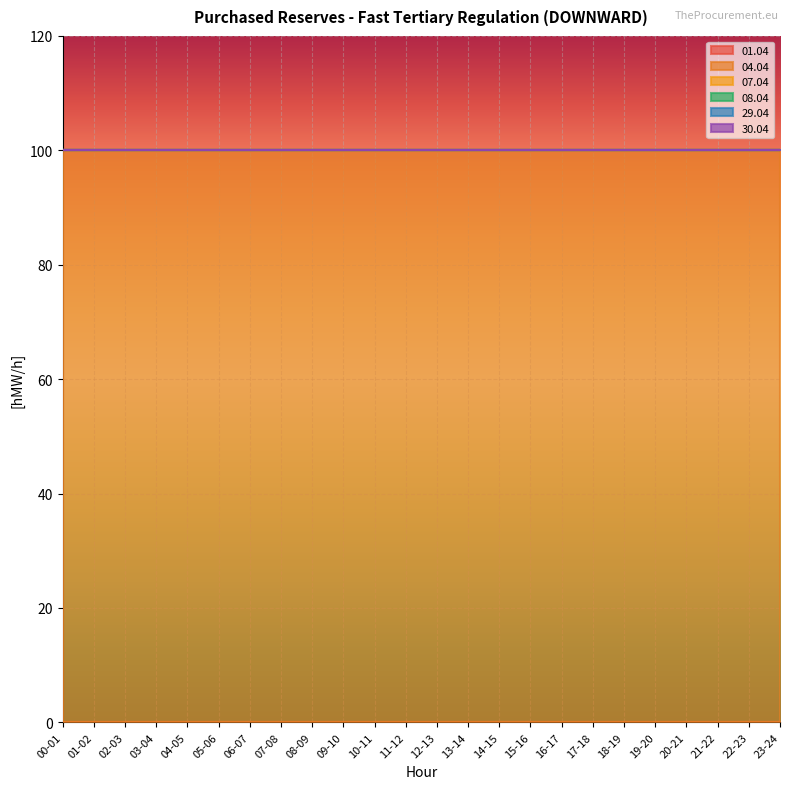

Reading right to left, extract all data points from this chart.

01.04: 23-24=0	22-23=0	21-22=0	20-21=0	19-20=0	18-19=0	17-18=0	16-17=0	15-16=0	14-15=0	13-14=0	12-13=0	11-12=0	10-11=0	09-10=0	08-09=0	07-08=0	06-07=0	05-06=0	04-05=0	03-04=0	02-03=0	01-02=0	00-01=0
04.04: 23-24=100	22-23=100	21-22=100	20-21=100	19-20=100	18-19=100	17-18=100	16-17=100	15-16=100	14-15=100	13-14=100	12-13=100	11-12=100	10-11=100	09-10=100	08-09=100	07-08=100	06-07=100	05-06=100	04-05=100	03-04=100	02-03=100	01-02=100	00-01=100
07.04: 23-24=0	22-23=0	21-22=0	20-21=0	19-20=0	18-19=0	17-18=0	16-17=0	15-16=0	14-15=0	13-14=0	12-13=0	11-12=0	10-11=0	09-10=0	08-09=0	07-08=0	06-07=0	05-06=0	04-05=0	03-04=0	02-03=0	01-02=0	00-01=0
08.04: 23-24=0	22-23=0	21-22=0	20-21=0	19-20=0	18-19=0	17-18=0	16-17=0	15-16=0	14-15=0	13-14=0	12-13=0	11-12=0	10-11=0	09-10=0	08-09=0	07-08=0	06-07=0	05-06=0	04-05=0	03-04=0	02-03=0	01-02=0	00-01=0
29.04: 23-24=0	22-23=0	21-22=0	20-21=0	19-20=0	18-19=0	17-18=0	16-17=0	15-16=0	14-15=0	13-14=0	12-13=0	11-12=0	10-11=0	09-10=0	08-09=0	07-08=0	06-07=0	05-06=0	04-05=0	03-04=0	02-03=0	01-02=0	00-01=0
30.04: 23-24=0	22-23=0	21-22=0	20-21=0	19-20=0	18-19=0	17-18=0	16-17=0	15-16=0	14-15=0	13-14=0	12-13=0	11-12=0	10-11=0	09-10=0	08-09=0	07-08=0	06-07=0	05-06=0	04-05=0	03-04=0	02-03=0	01-02=0	00-01=0